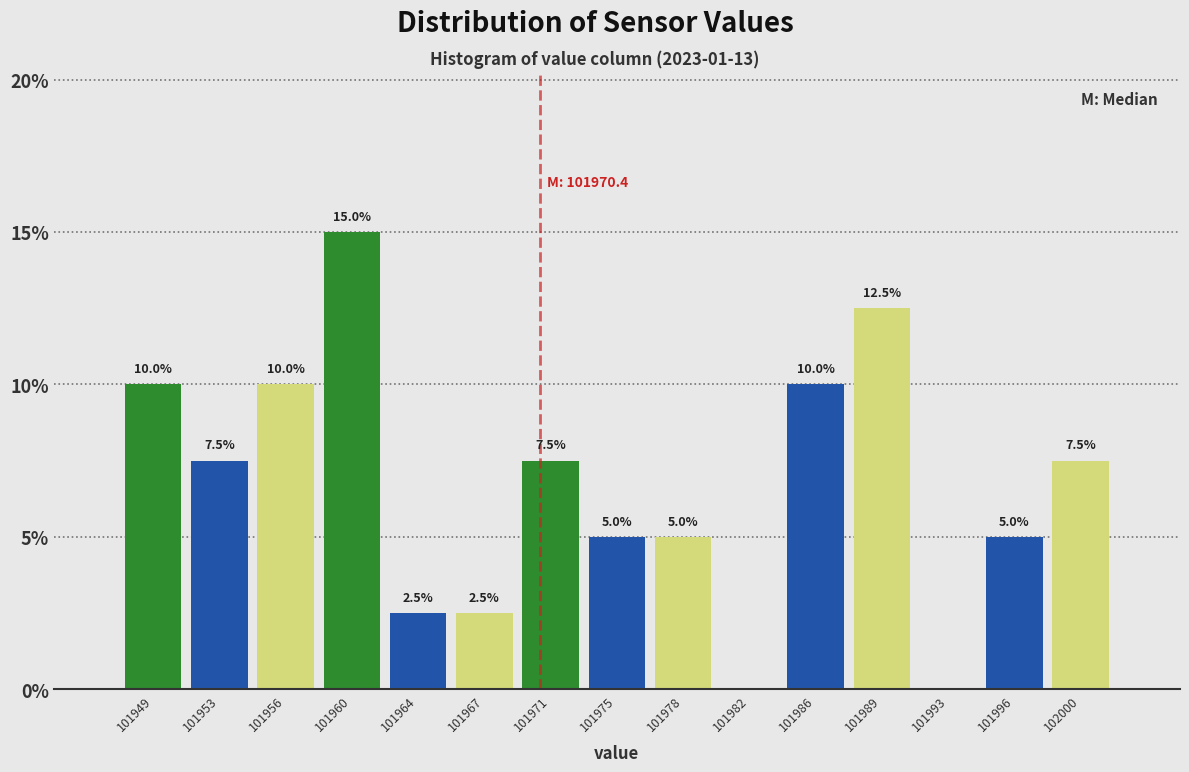

Over which range of the x-axis is the bar tallest?

101958.0 to 101962.0